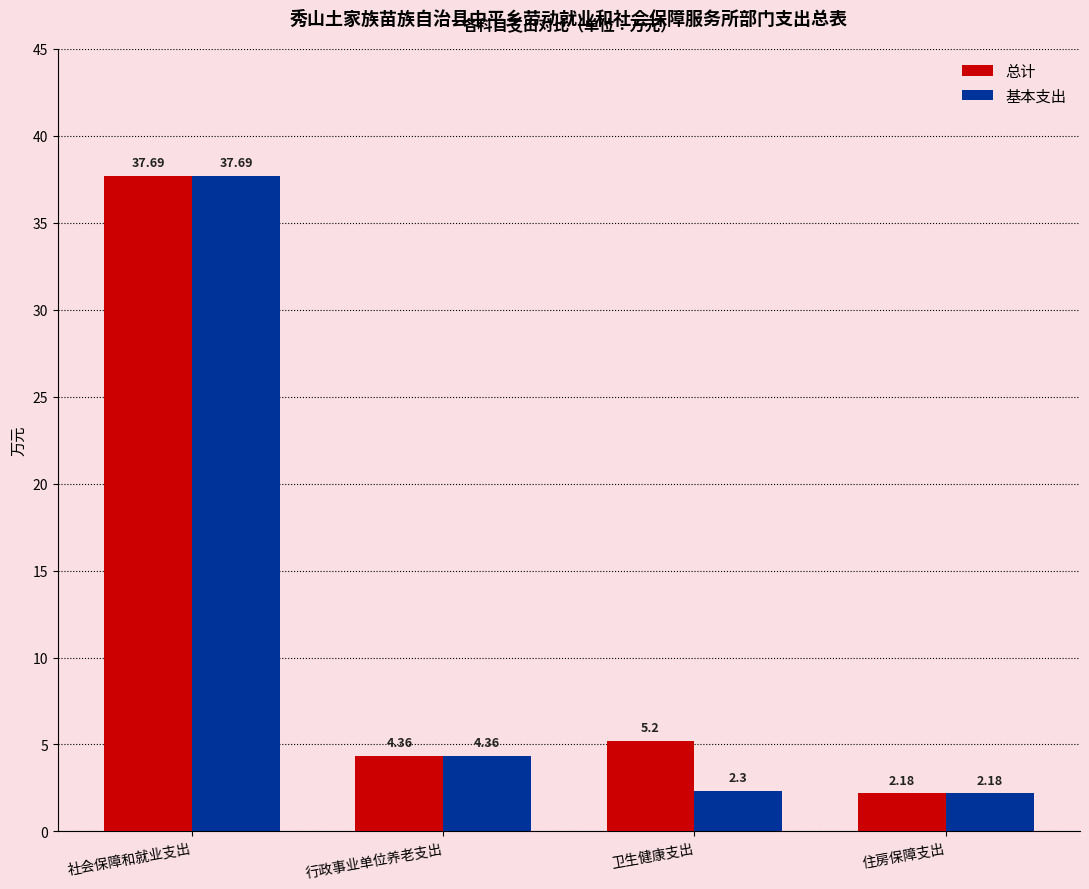

Rank the series by their average value, from lowest to highest.

基本支出, 总计